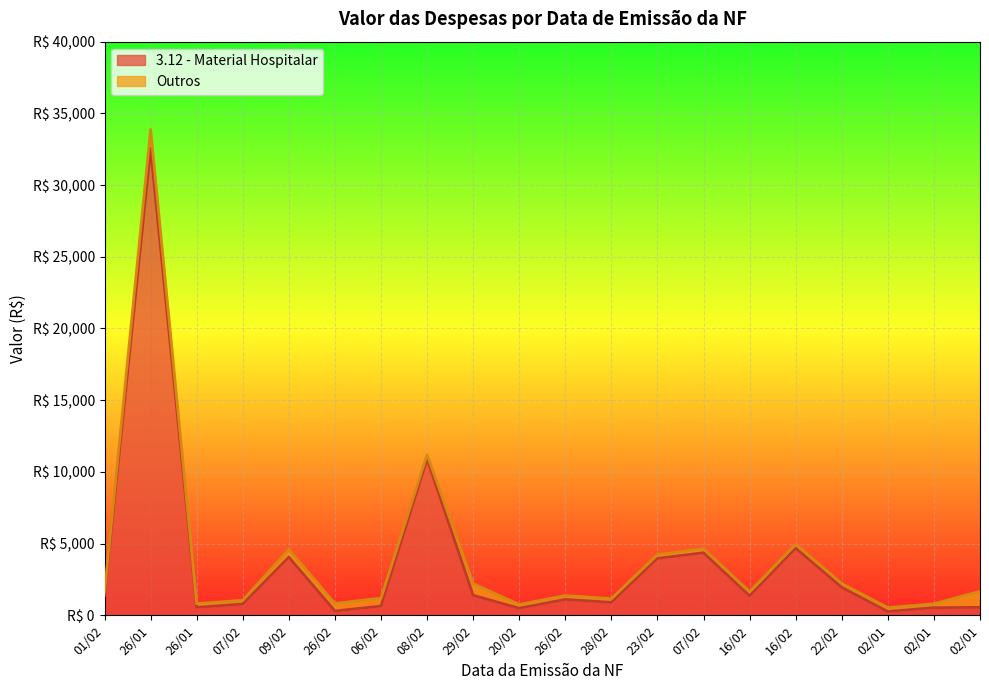

Where is the data nearest to the value 16406?

08/02